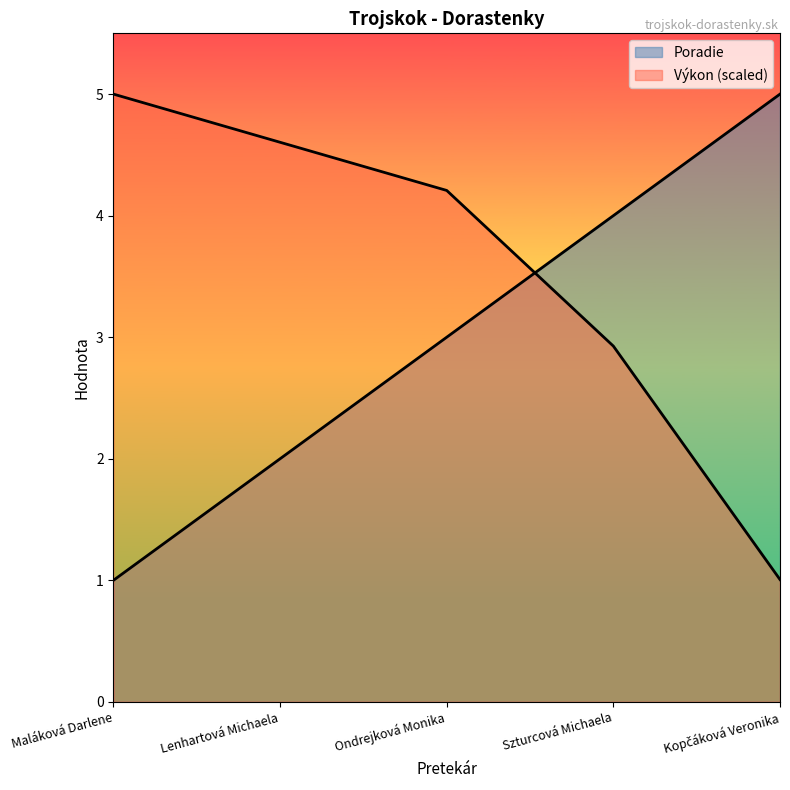

What is the average value of the Výkon series?

3.5